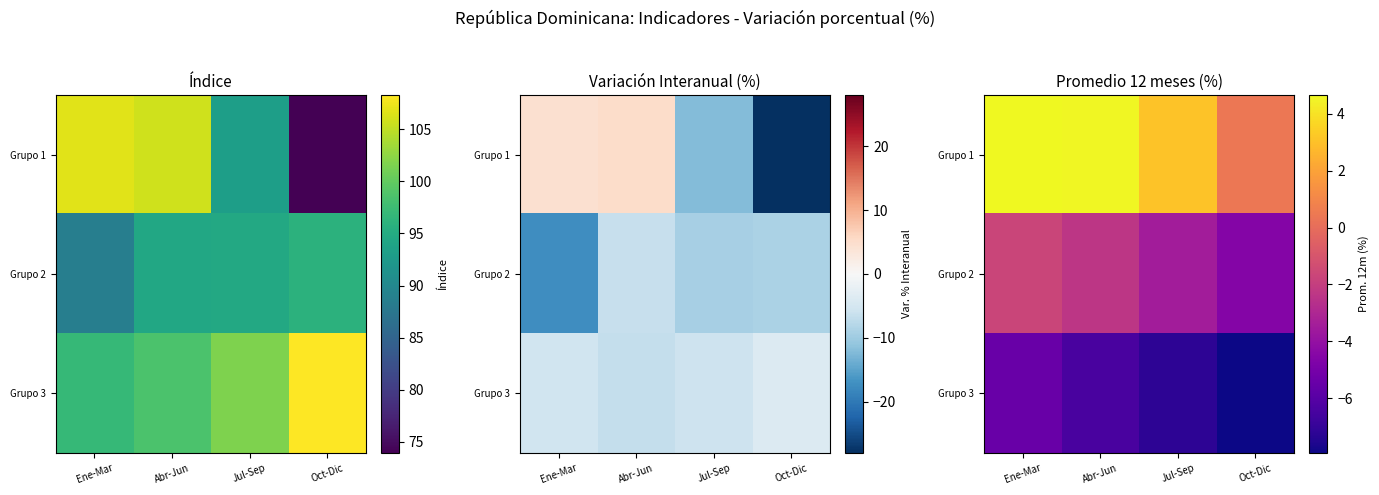

At which category is the sum across all series the highest?

Ene-Mar